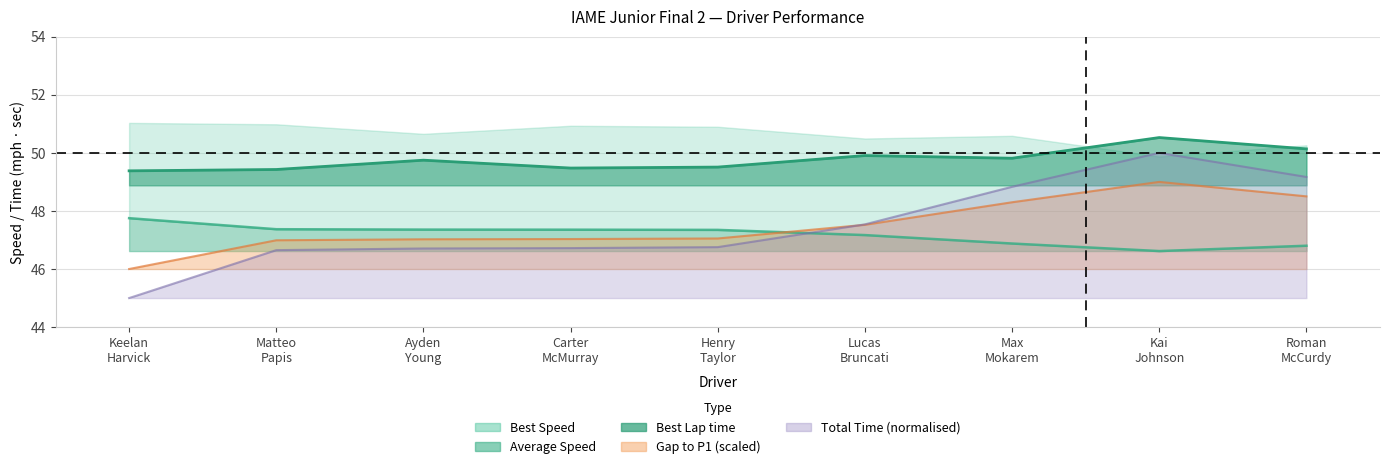

At which label does Average Speed reach its minimum?

Kai Johnson